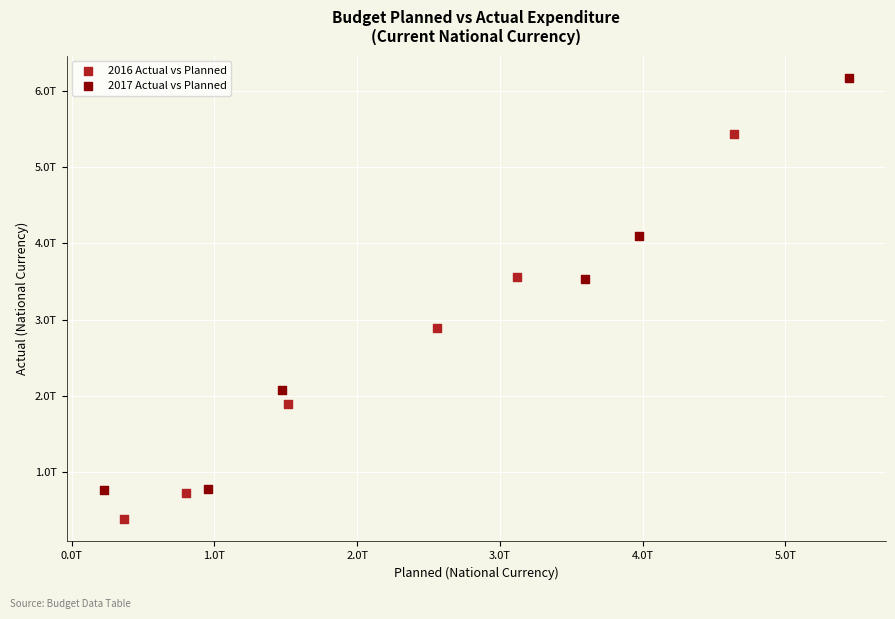

Which series contains the highest Y value?

2017 Actual vs Planned